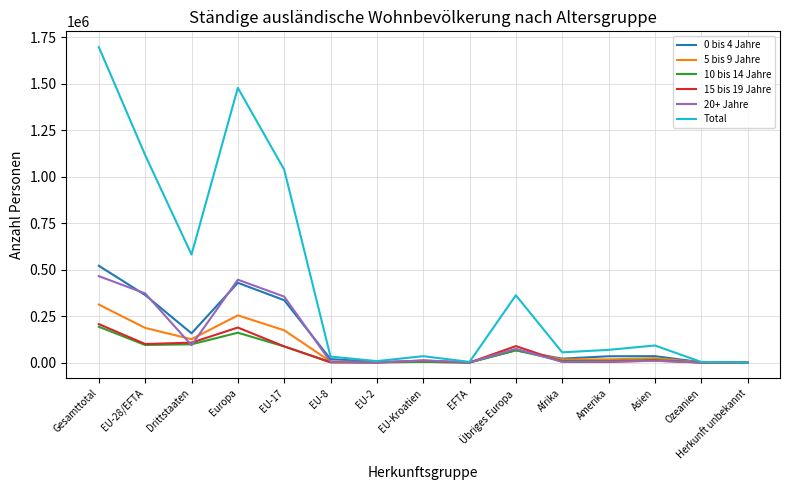

Which series has the largest total across all categories?

Total